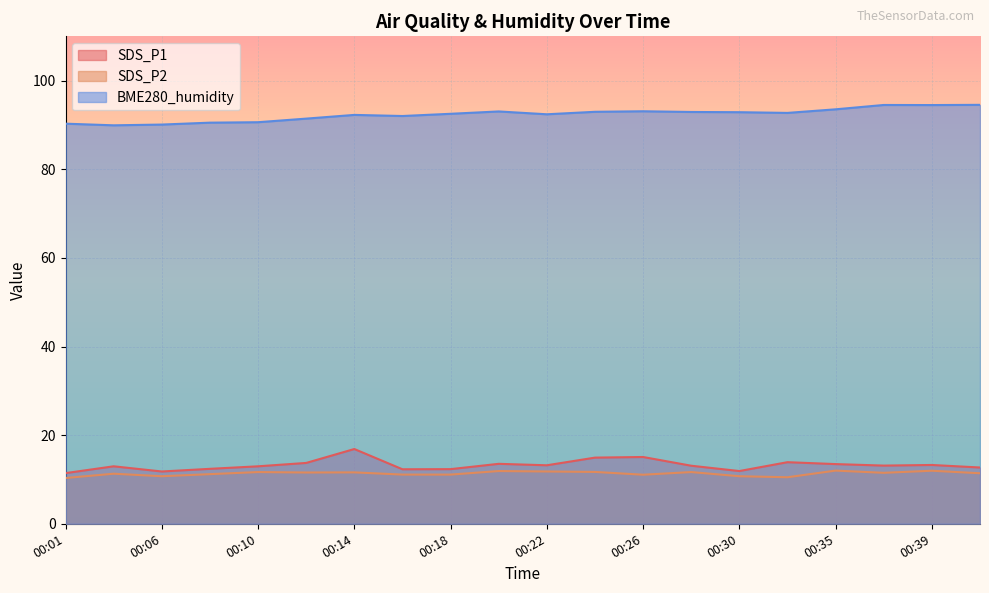

The value of SDS_P2 at 00:35 is 12.0. True or false?

True